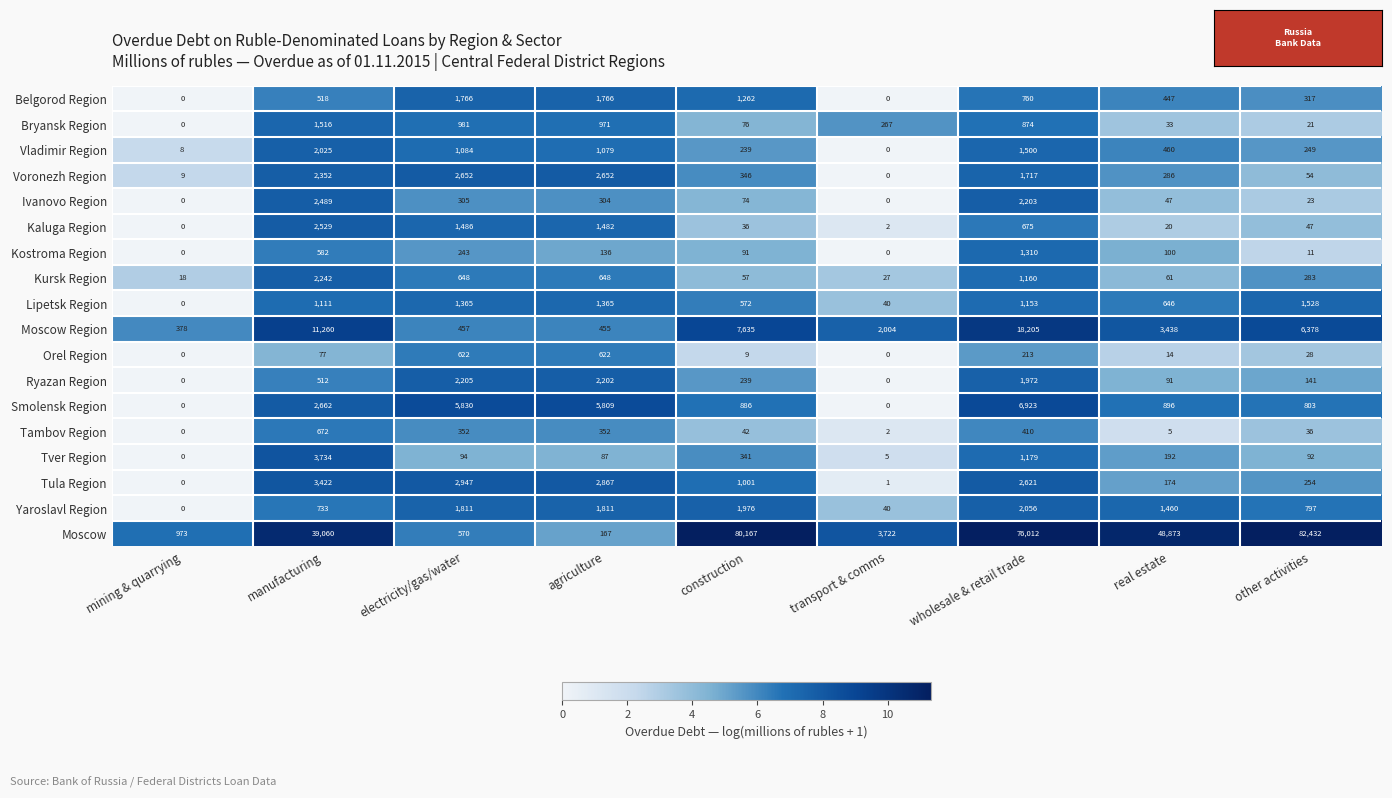

The value of Smolensk Region at agriculture is 3825. True or false?

False